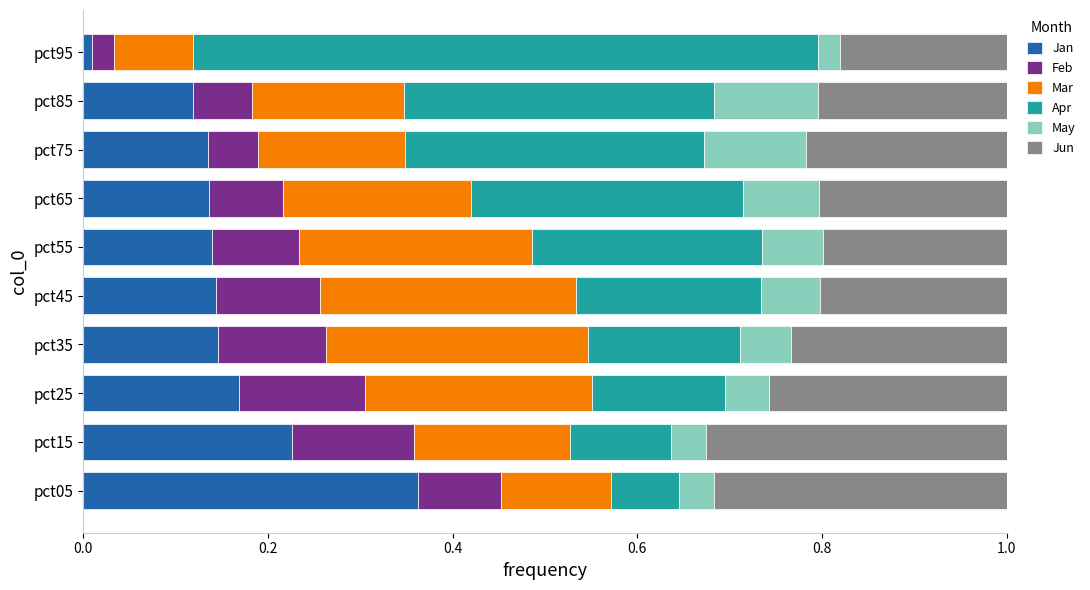

The Jan series shows 0.2 at pct65. True or false?

False